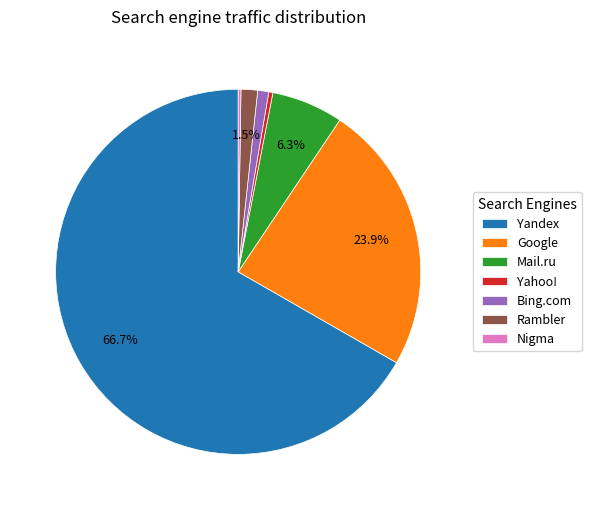

What is the largest slice in the pie chart?

Yandex